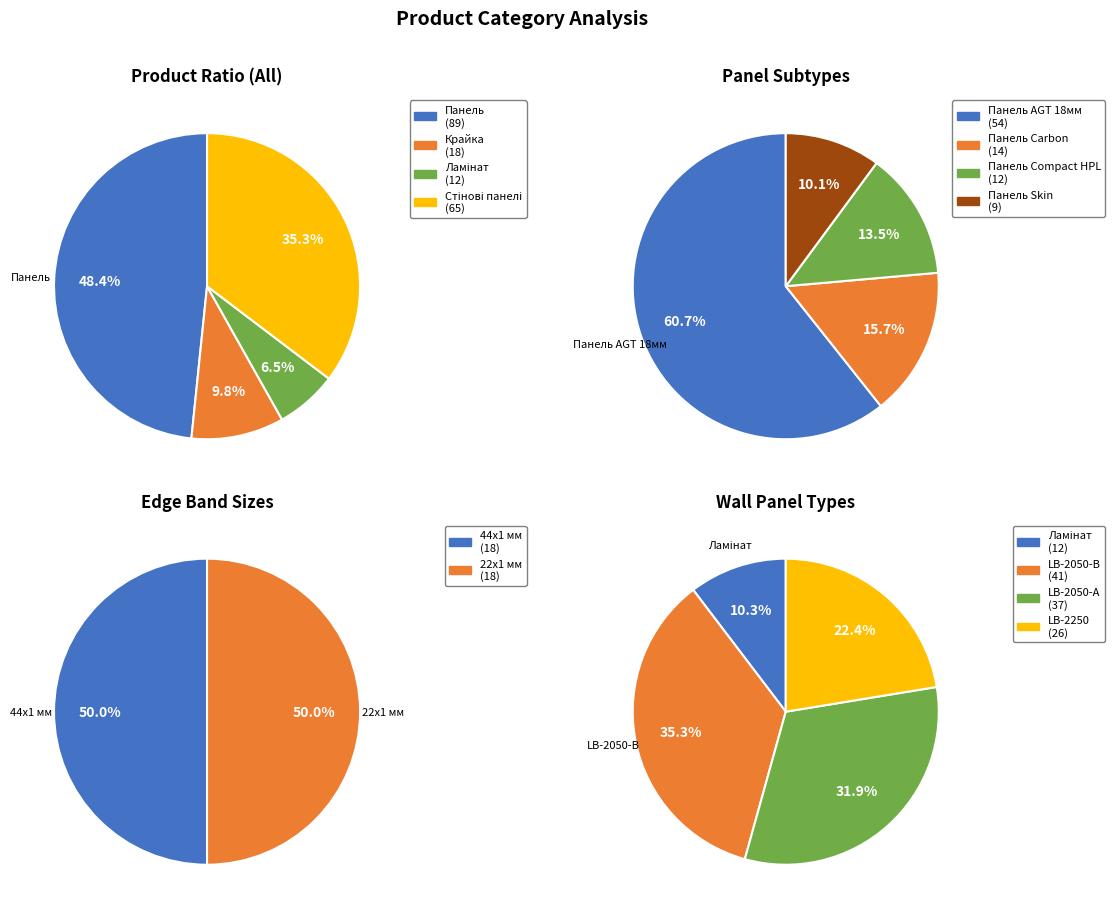

Is there any slice that represents more than half of the pie?

No